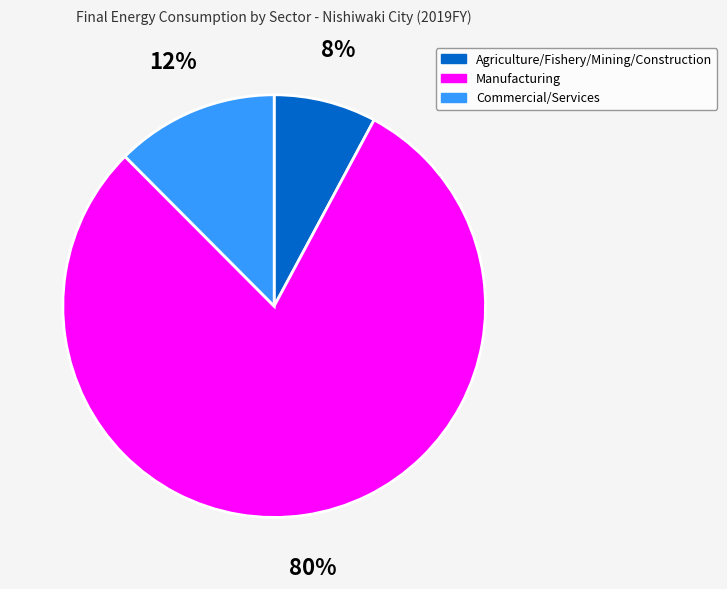

To the nearest percent, what is the combined percentage of Agriculture/Fishery/Mining/Construction and Manufacturing?

88%